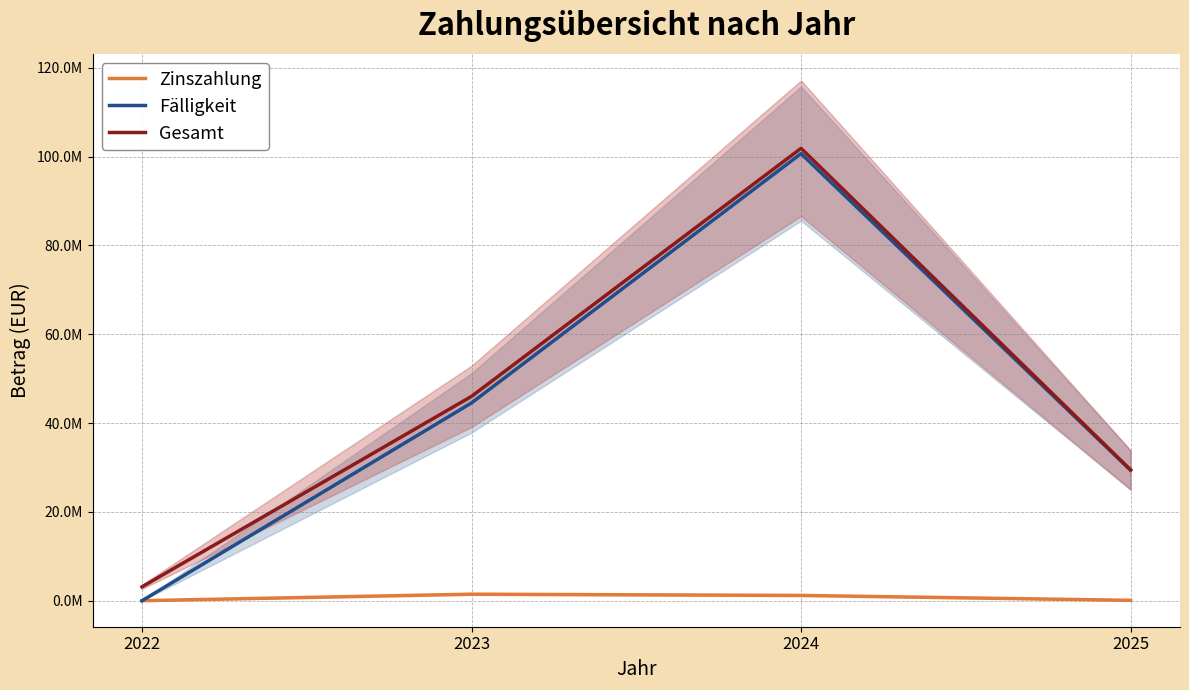

What value does the Fälligkeit series have at 2023?

44548000.0